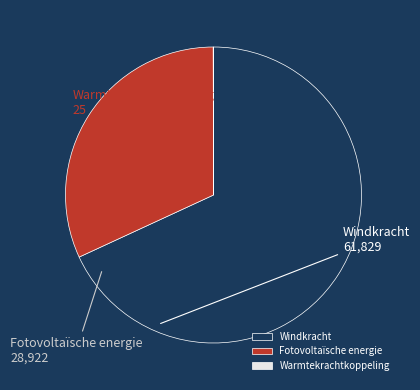

Is there any slice that represents more than half of the pie?

Yes